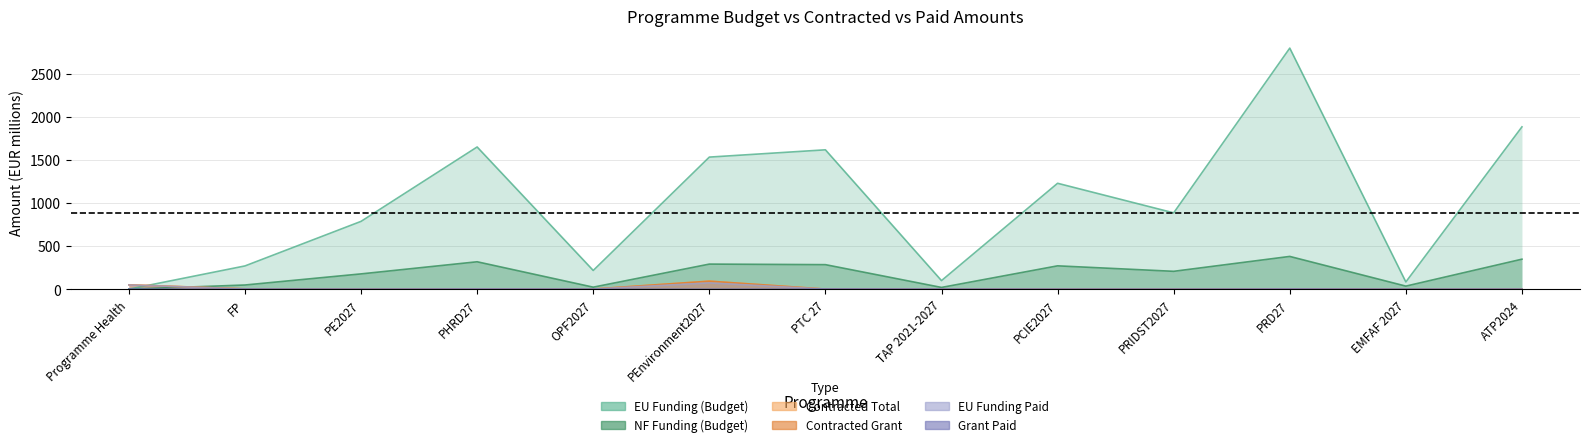

Where do EU Funding Paid and EU Funding (Budget) first cross each other?

Programme Health and FP